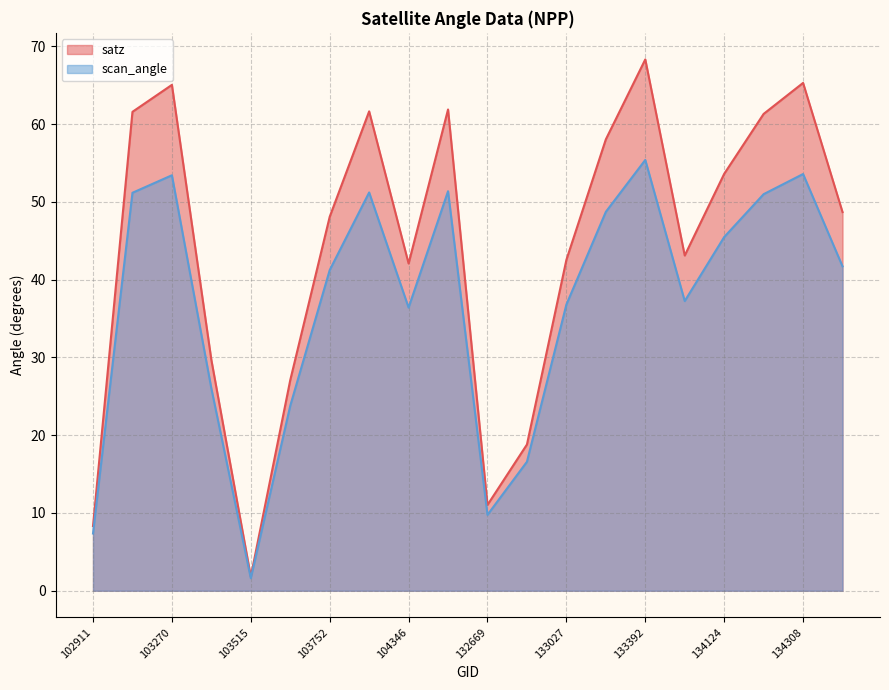

Which series has the largest range (max minus min)?

satz